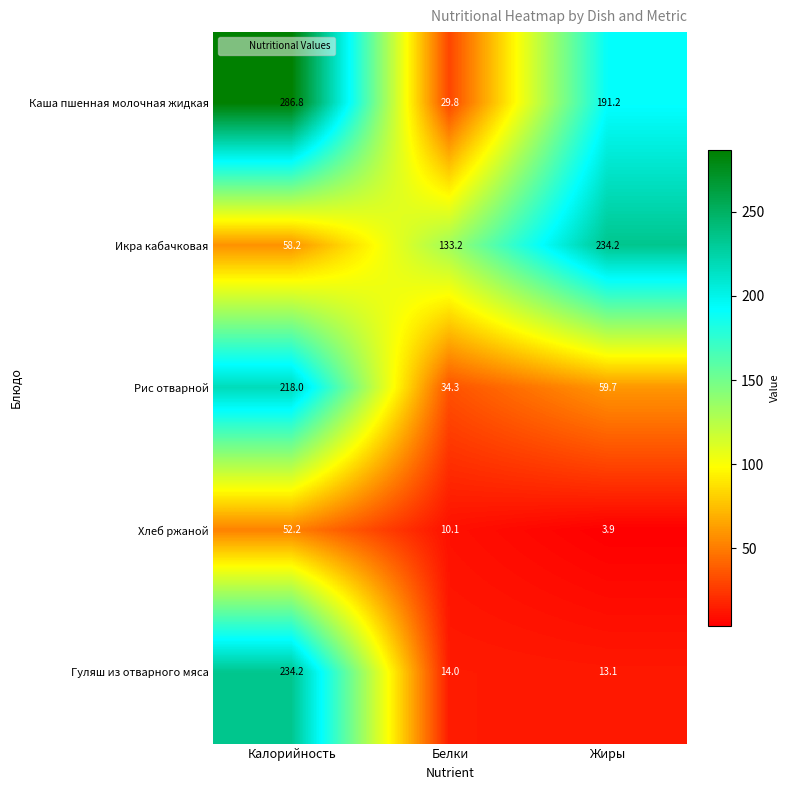

What is the total value across all series at Калорийность?

849.4